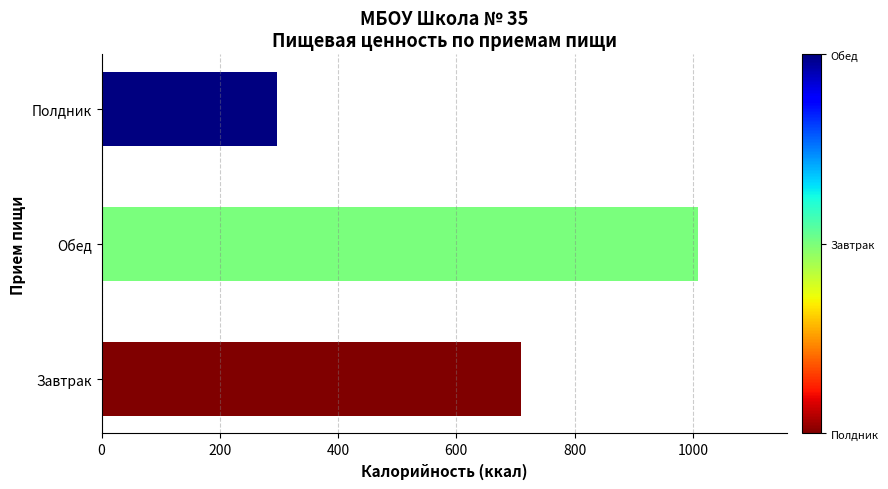

How many bars are there in total?

3